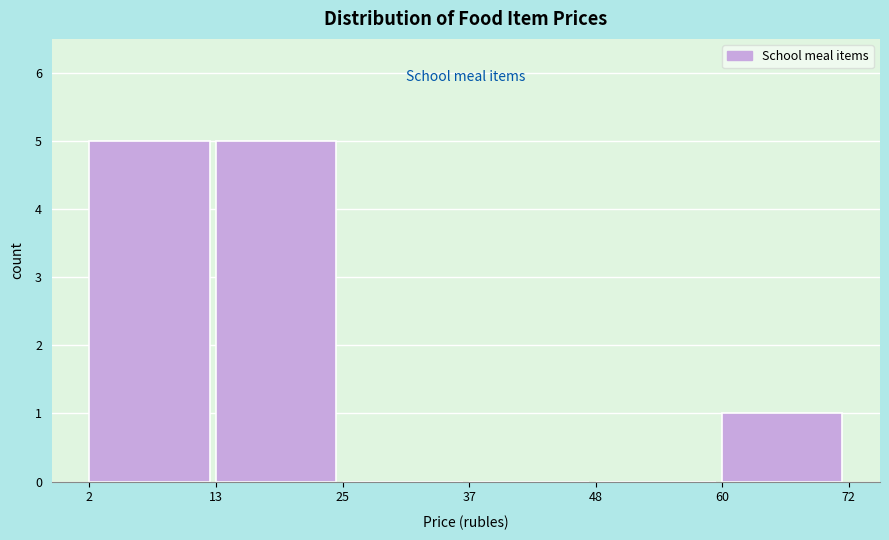

How tall is the bar that spans 13 to 25 on the x-axis? The values are not printed on the chart, so give them approximately, as read against the axis.

5